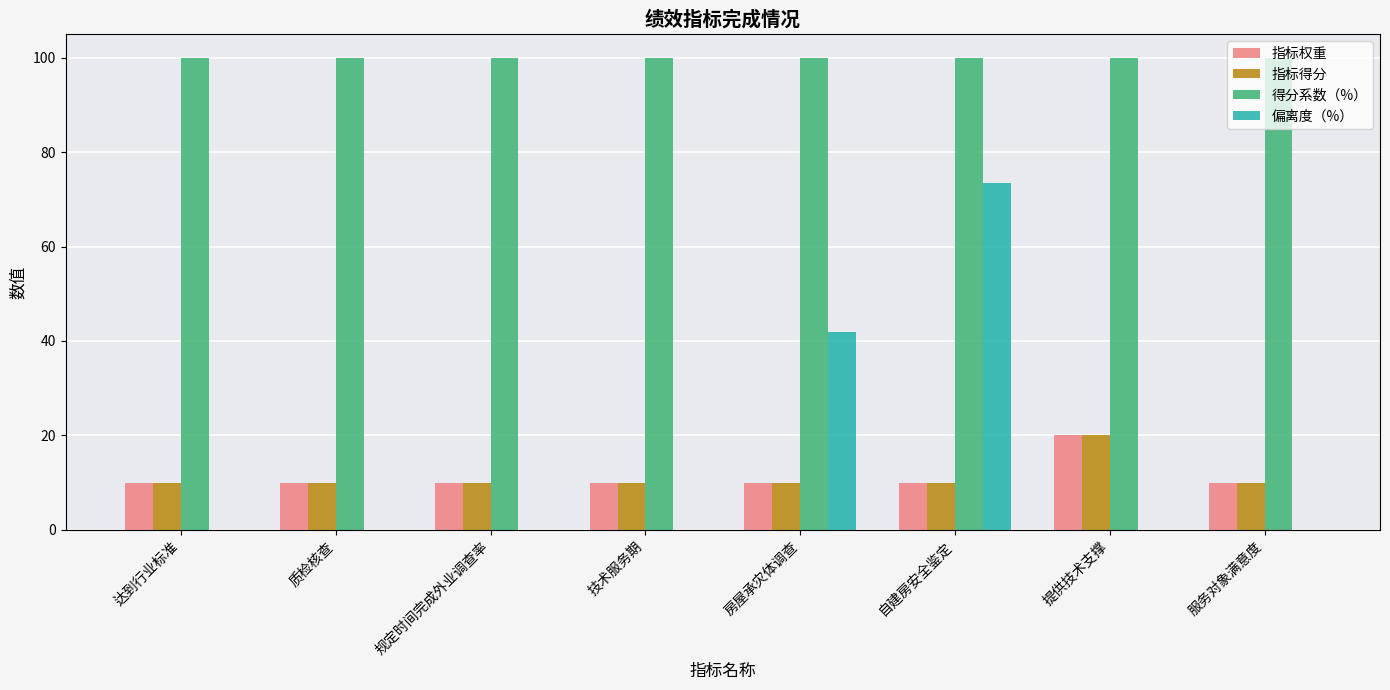

What is the total value across all series at 规定时间完成外业调查率?

120.0